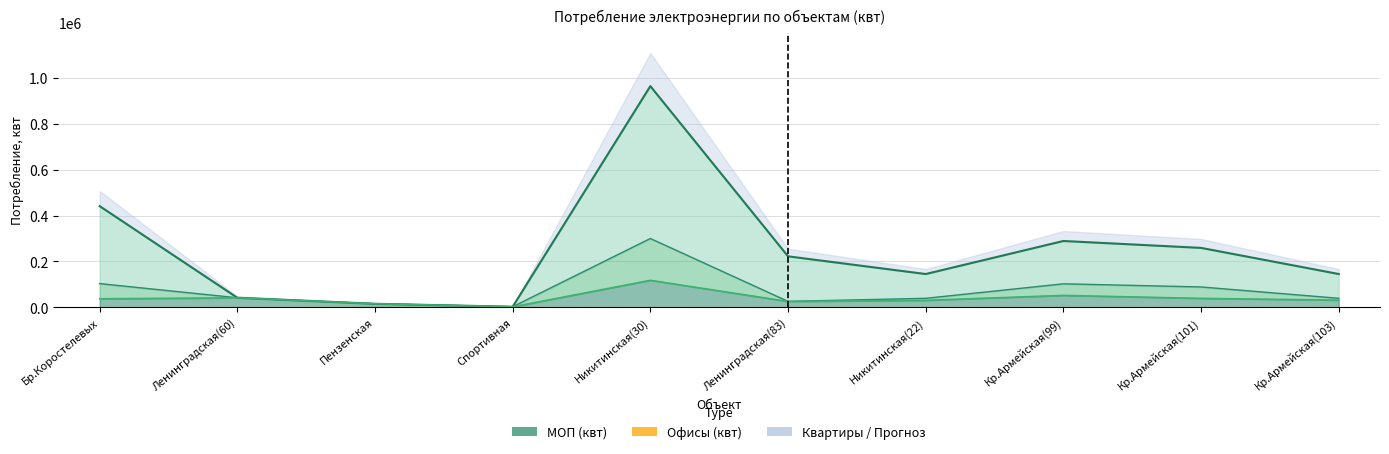

Which series has the widest spread of values?

Квартиры (квт)